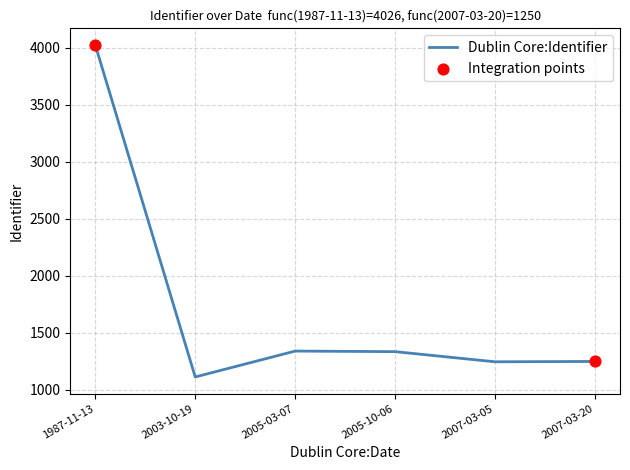

Between 2007-03-20 and 2005-03-07, which is larger?

2005-03-07